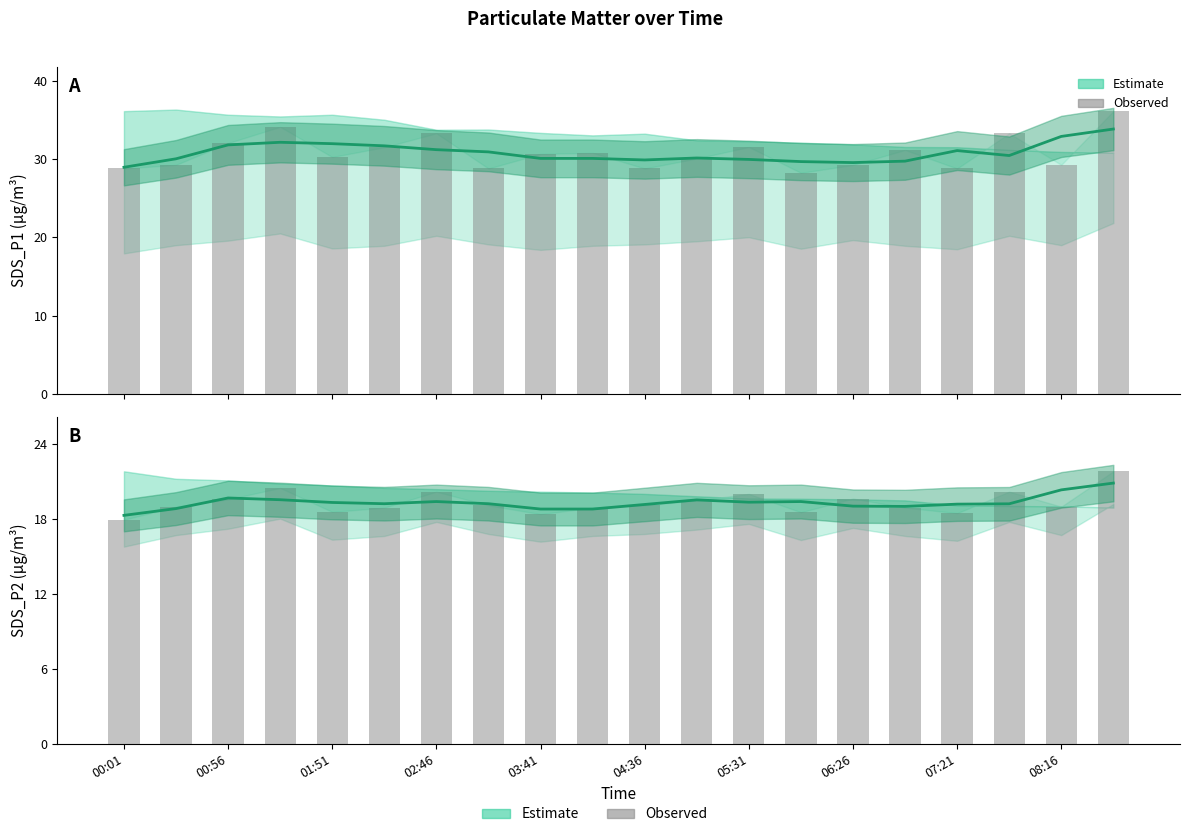

Reading left to right, list all the values displayed in this chart.

SDS_P1 estimate: 29.0	30.0	31.8	32.1	32.0	31.7	31.2	30.9	30.1	30.1	29.9	30.1	30.0	29.7	29.6	29.7	31.1	30.5	32.9	33.8
SDS_P1 raw: 28.8	29.3	32.0	34.1	30.3	31.5	33.3	28.8	30.7	30.8	28.8	30.1	31.6	28.2	29.2	31.2	28.8	33.3	29.3	36.1
SDS_P2 estimate: 18.3	18.8	19.7	19.6	19.3	19.2	19.4	19.2	18.8	18.8	19.2	19.5	19.4	19.4	19.0	19.0	19.2	19.2	20.3	20.9
SDS_P2 raw: 17.9	19.0	19.6	20.5	18.6	18.9	20.2	19.1	18.4	18.9	19.1	19.5	20.0	18.6	19.6	18.9	18.5	20.2	19.0	21.8